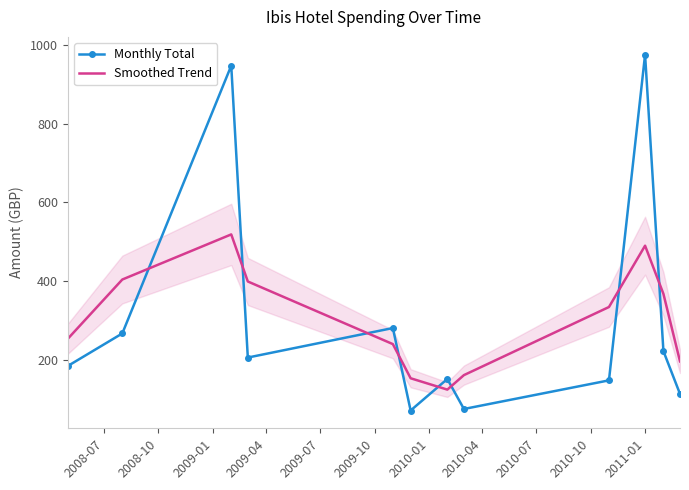

List the series in order of their overall mean, lowest first.

Monthly Total, Smoothed Trend